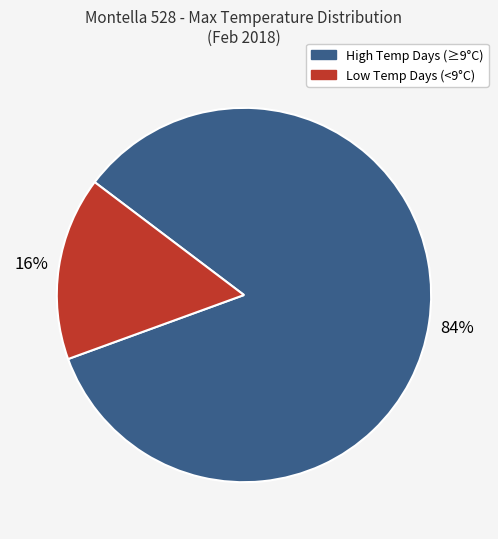

Is there a majority slice in this chart?

Yes